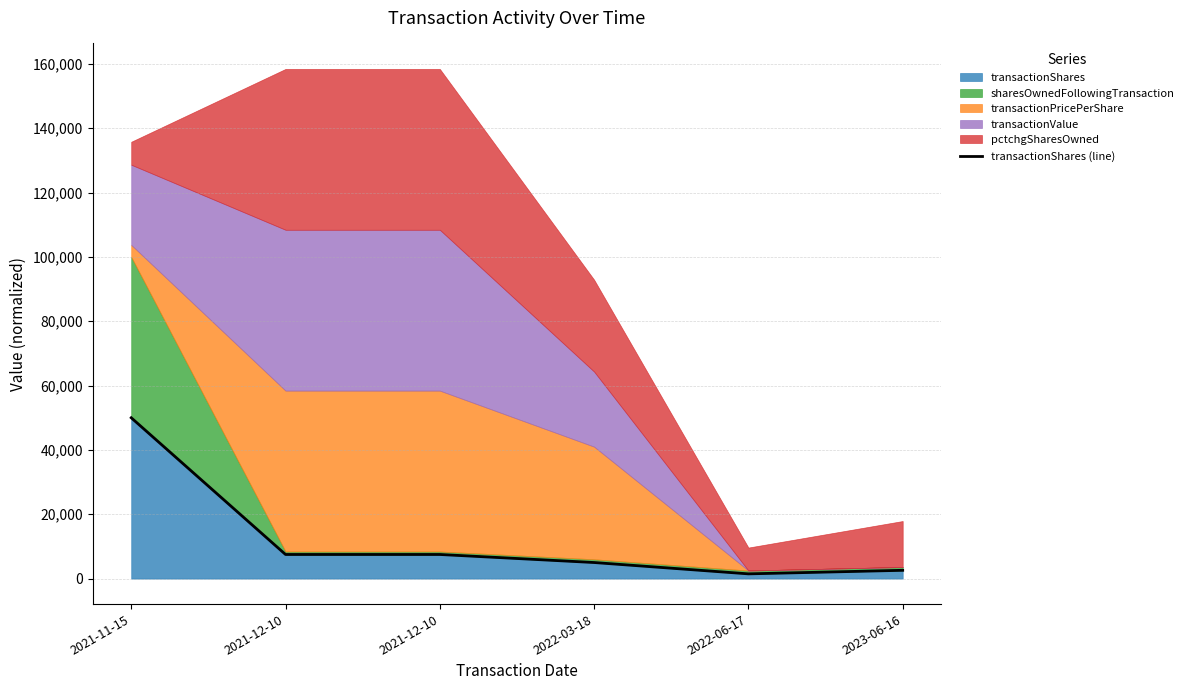

Reading right to left, list all the values displayed in this chart.

2581	1476	5000	7500	7500	50000